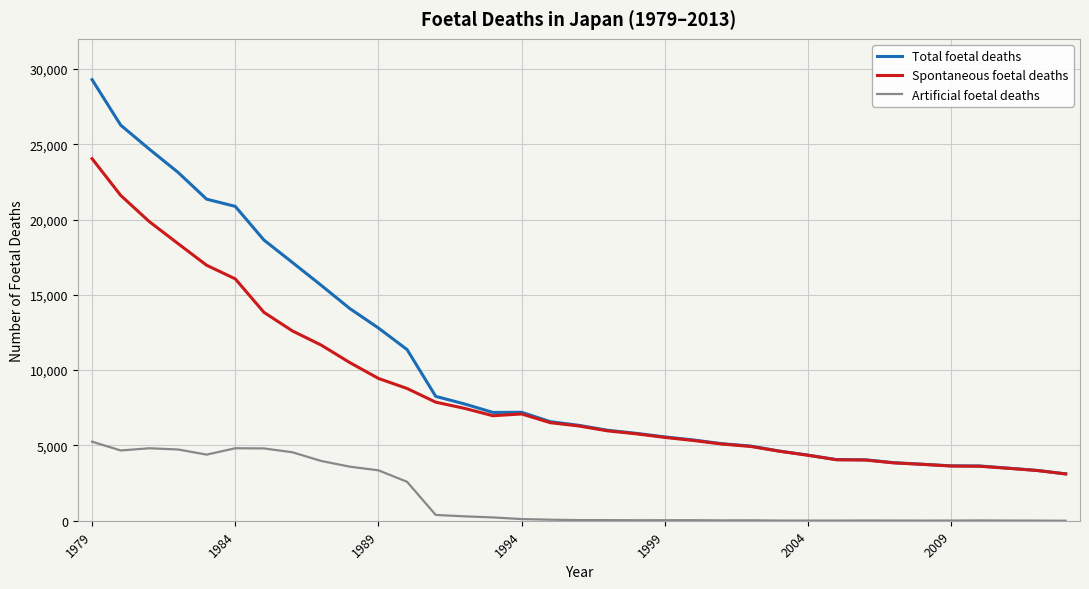

Which series has the largest total across all categories?

Total foetal deaths